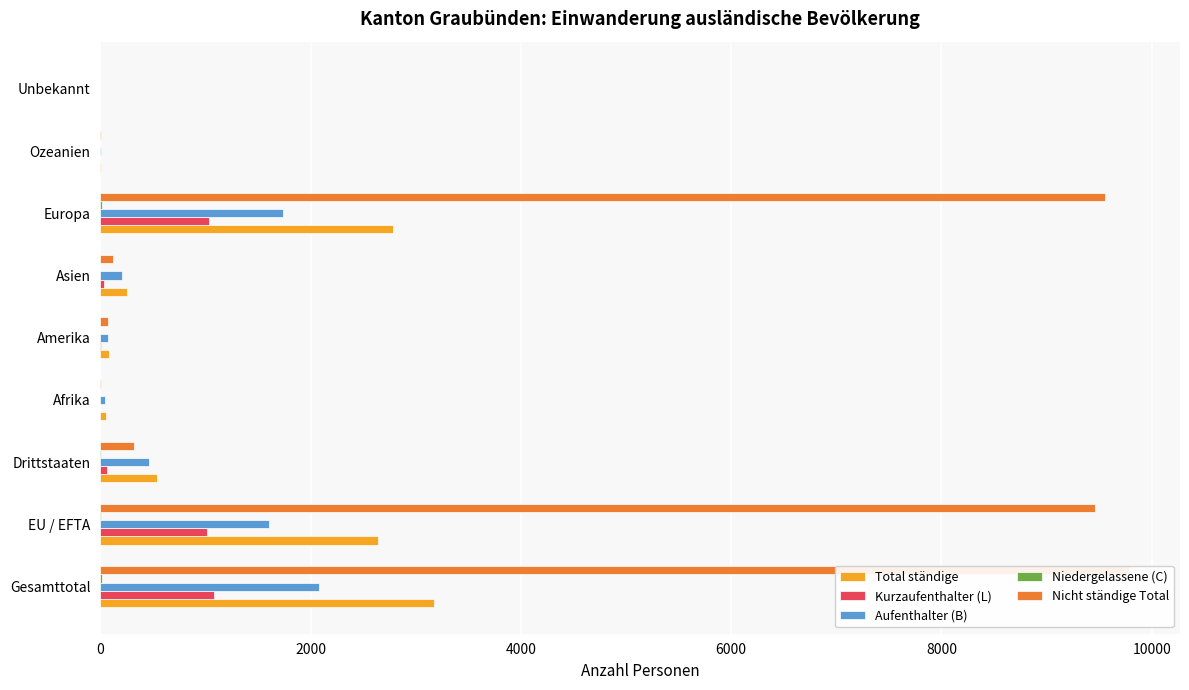

Is the value of Aufenthalter (B) at Unbekannt greater than the value of Niedergelassene (C) at Europa?

No